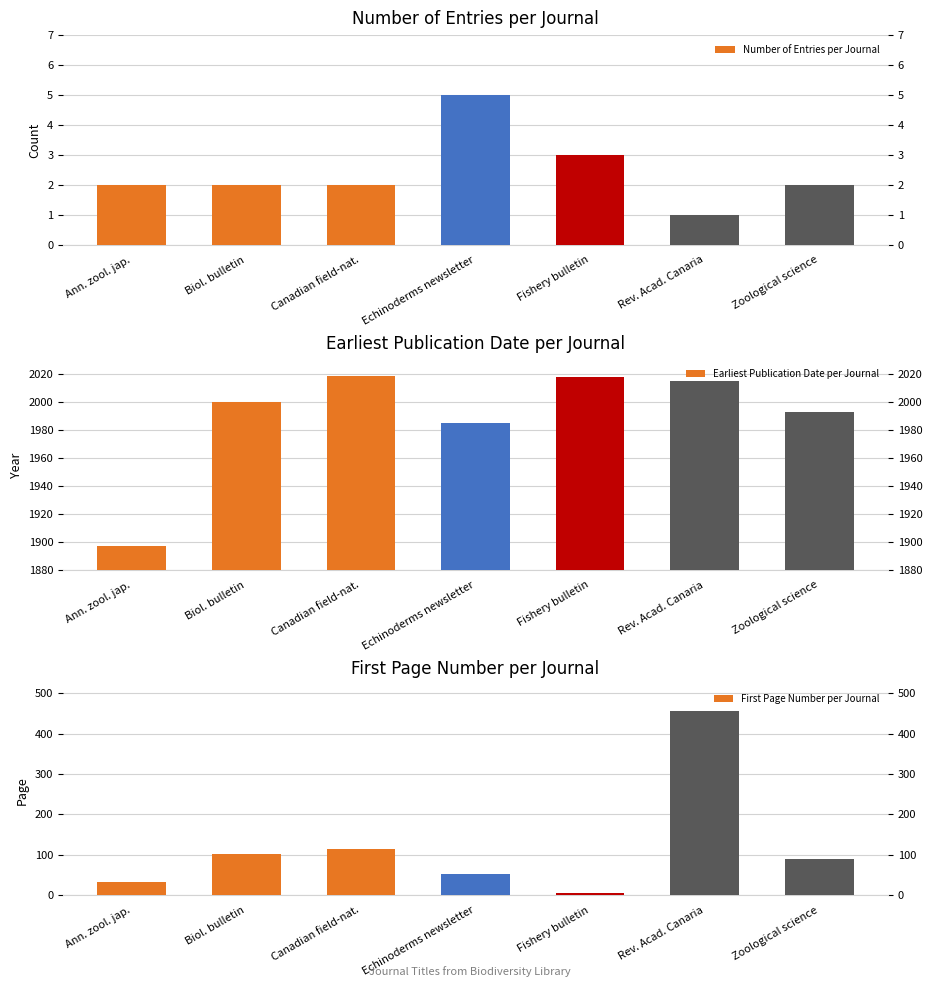

How many data points does each series have?

7